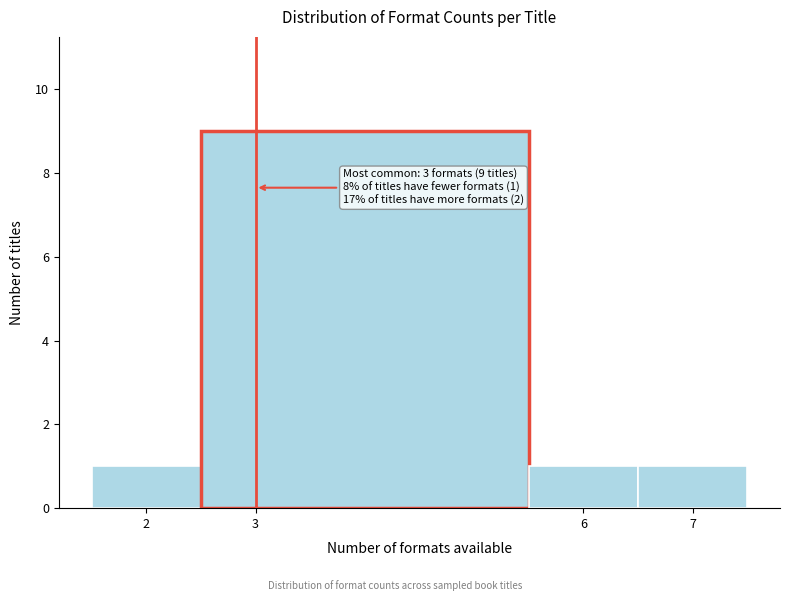

Over which range of the x-axis is the bar tallest?

2.5 to 5.5